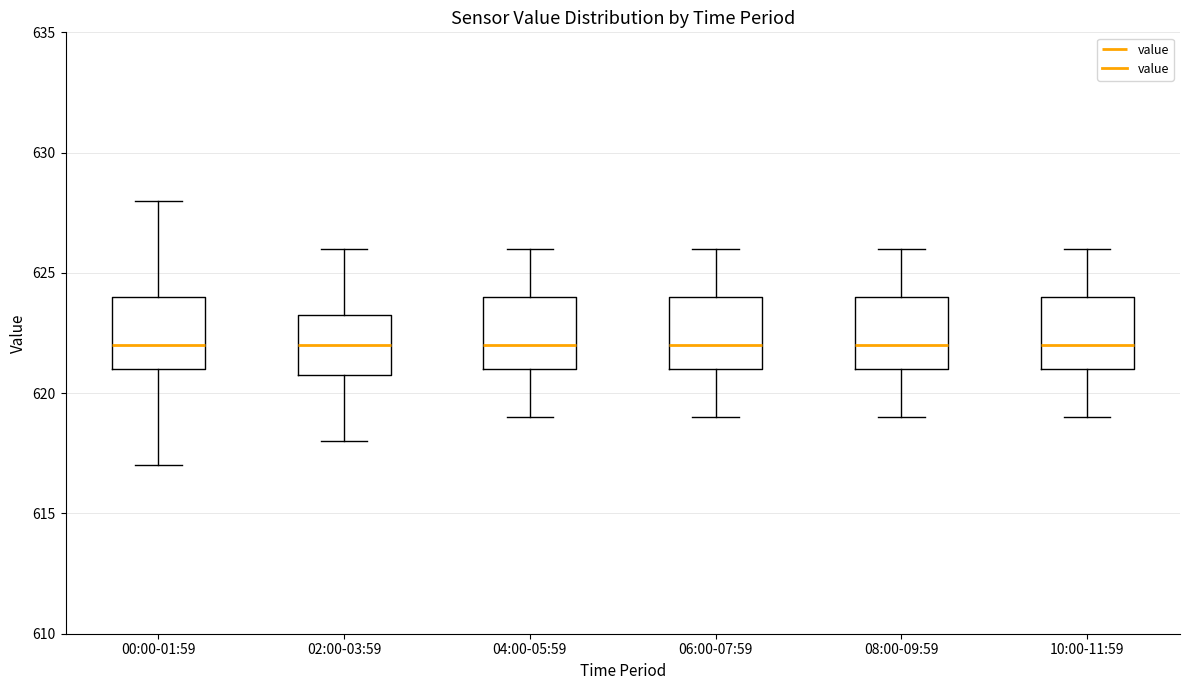

Reading left to right, read every box against the y-axis: the position of its median line, the range the box covers, and the ends of its whiskers. The values are not printed on the chart, so give them approximately, as read against the axis.

00:00-01:59: median 622.0, box 621.0 to 624.0, whiskers 617.0 to 628.0
02:00-03:59: median 622.0, box 621.0 to 623.5, whiskers 618.0 to 626.0
04:00-05:59: median 622.0, box 621.0 to 624.0, whiskers 619.0 to 626.0
06:00-07:59: median 622.0, box 621.0 to 624.0, whiskers 619.0 to 626.0
08:00-09:59: median 622.0, box 621.0 to 624.0, whiskers 619.0 to 626.0
10:00-11:59: median 622.0, box 621.0 to 624.0, whiskers 619.0 to 626.0